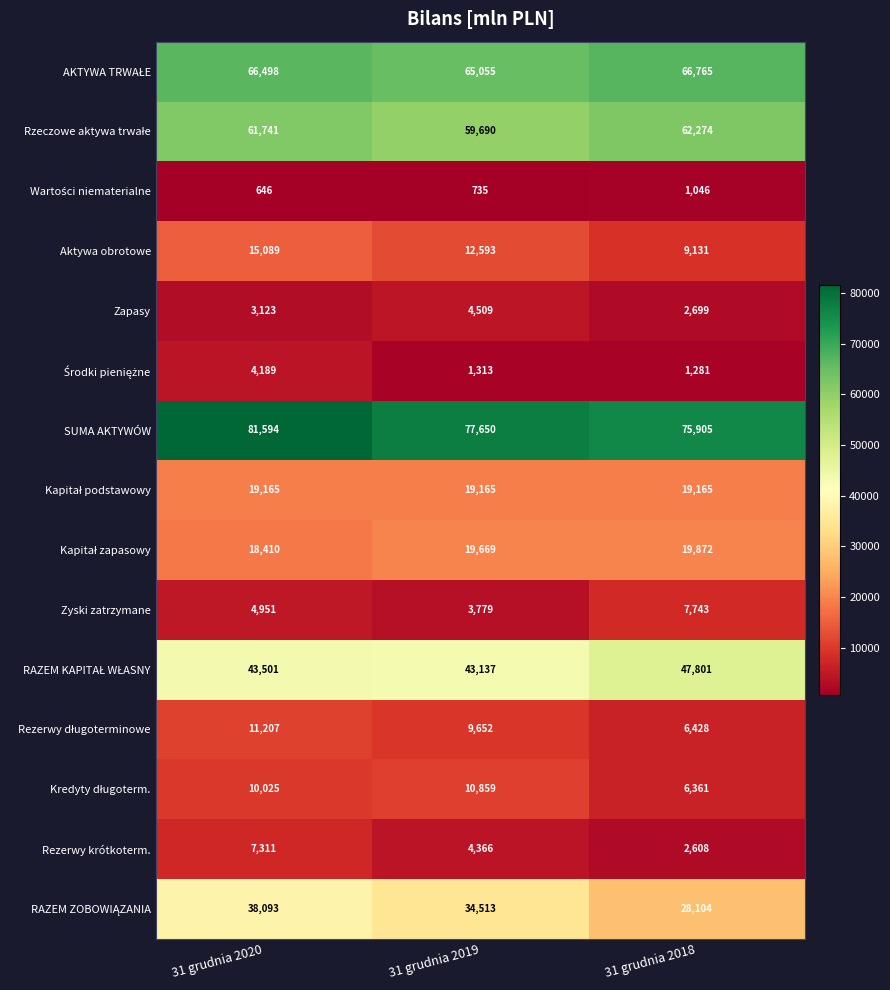

At which category is the sum across all series the highest?

31 grudnia 2020